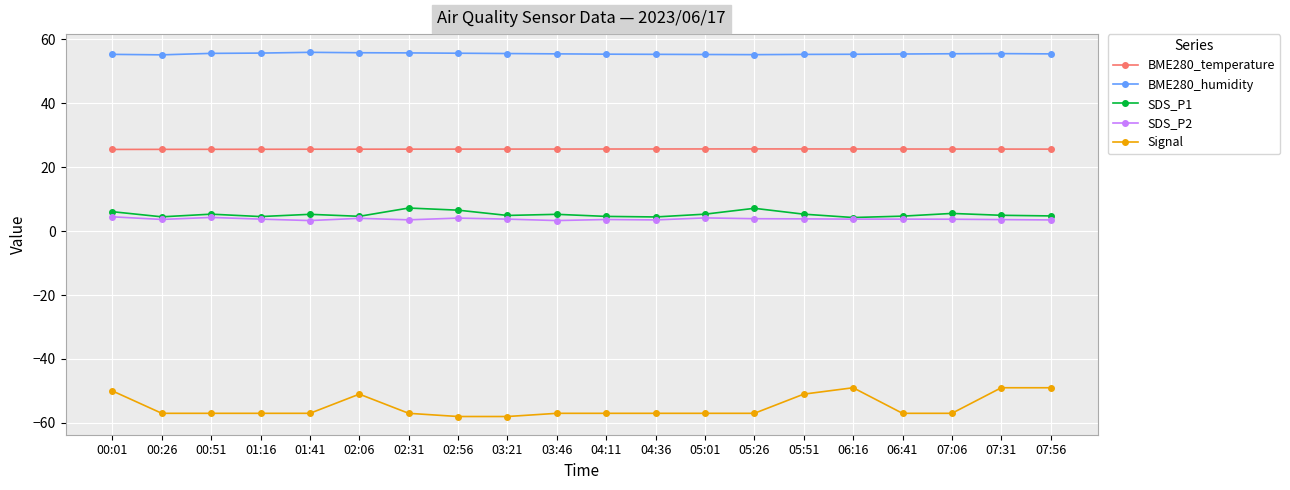

True or false: SDS_P2 has more than 1 points higher than both neighbors.

True